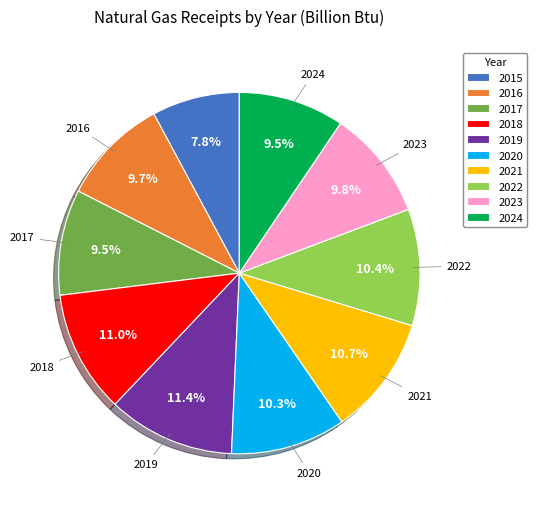

Does 2018 represent more than half of the total?

No